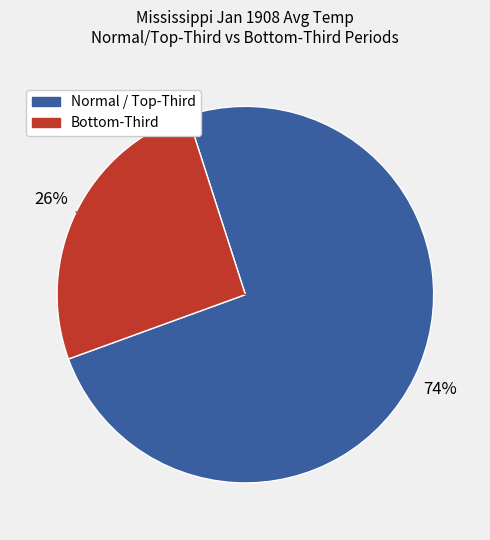

Count the number of slices in the pie.

2